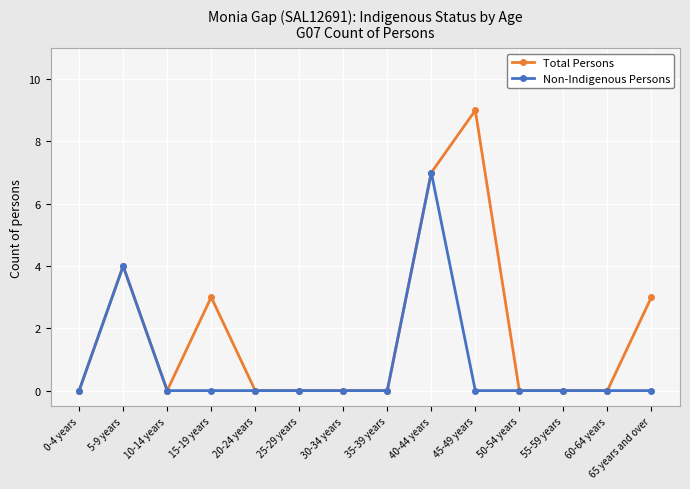

Which series has the widest spread of values?

Total Persons